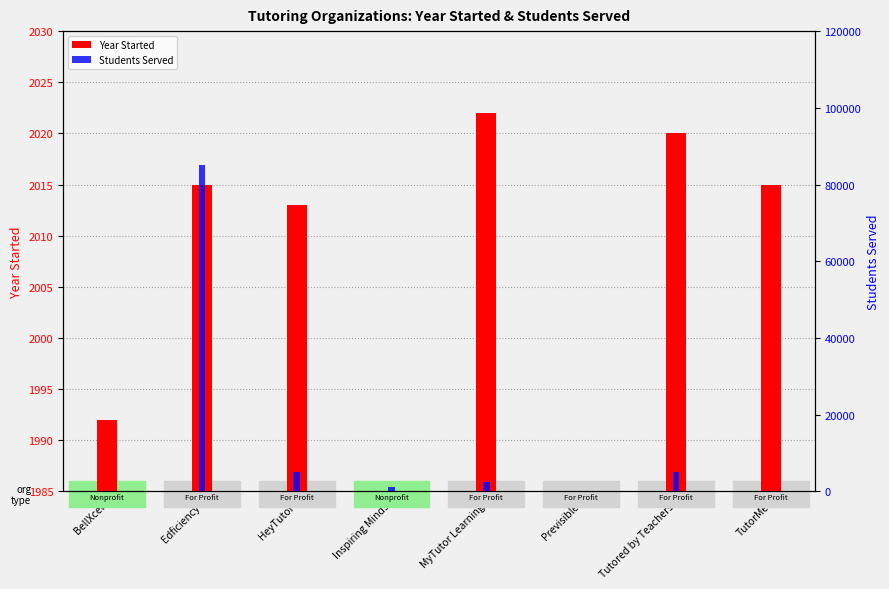

The value of Students Served at MyTutor Learning is 3617. True or false?

False